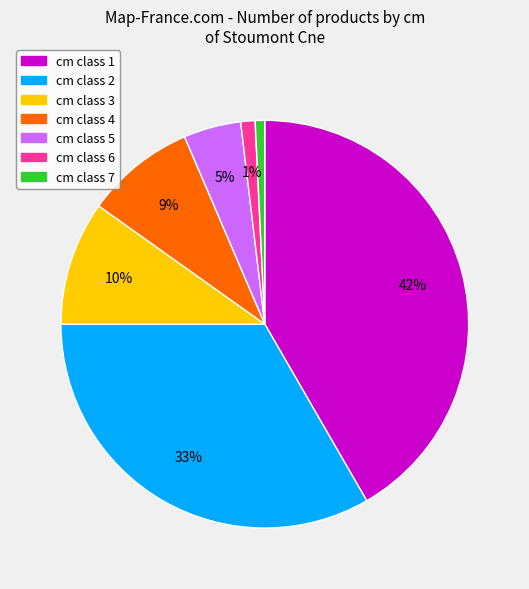

To the nearest percent, what is the difference between the largest and smallest slice percentages?

41%